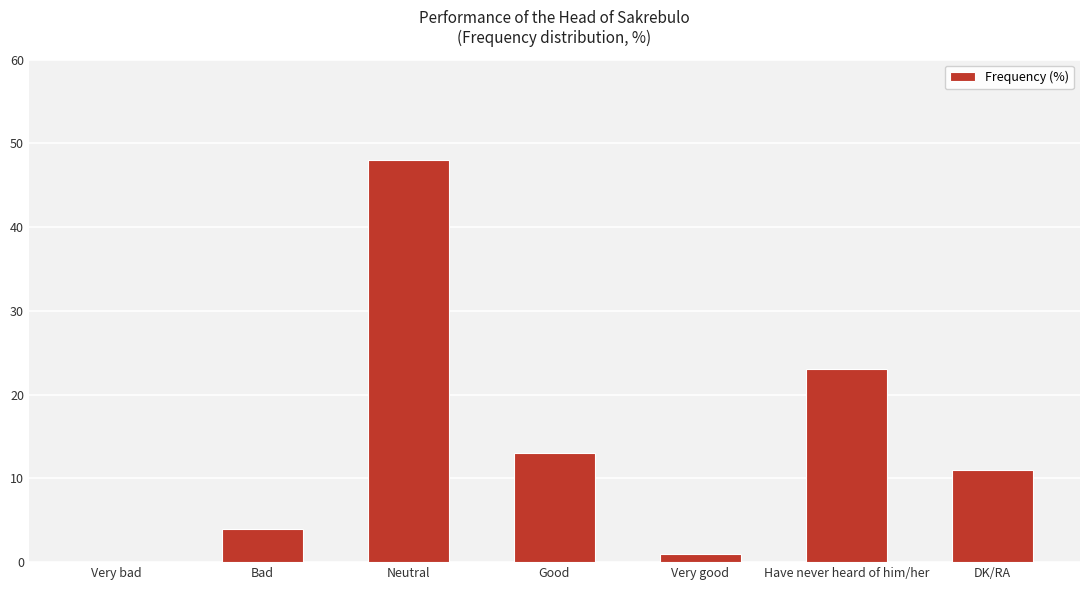

Reading left to right, list all the values displayed in this chart.

Very bad=0	Bad=4	Neutral=48	Good=13	Very good=1	Have never heard of him/her=23	DK/RA=11